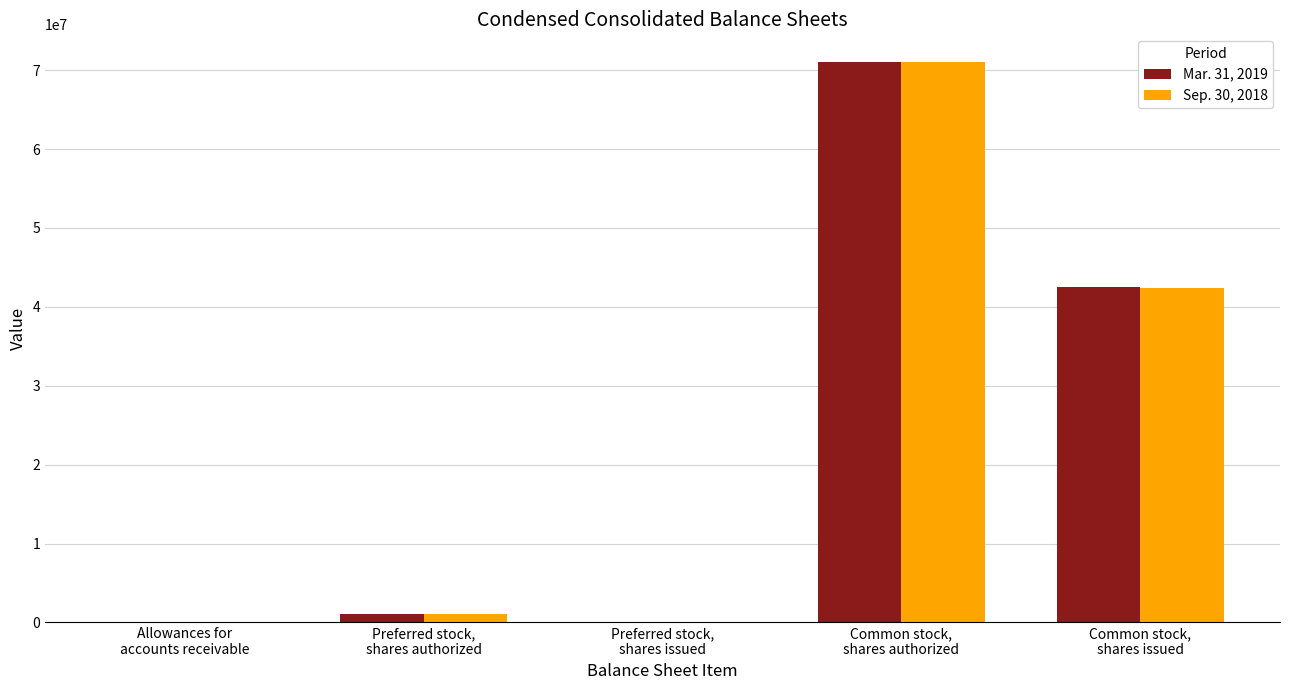

How many distinct data groups are displayed?

2